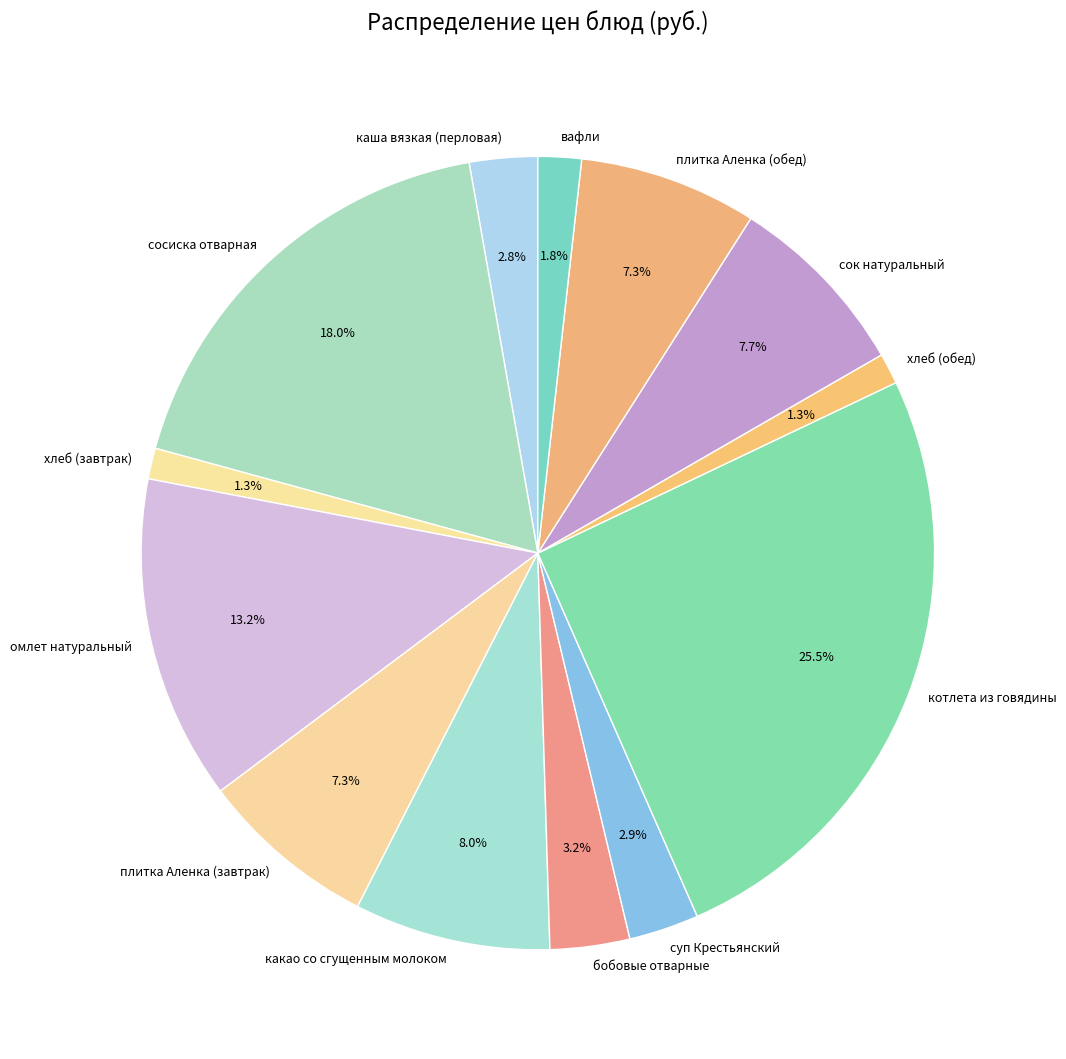

Which has a higher value, бобовые отварные or какао со сгущенным молоком?

какао со сгущенным молоком